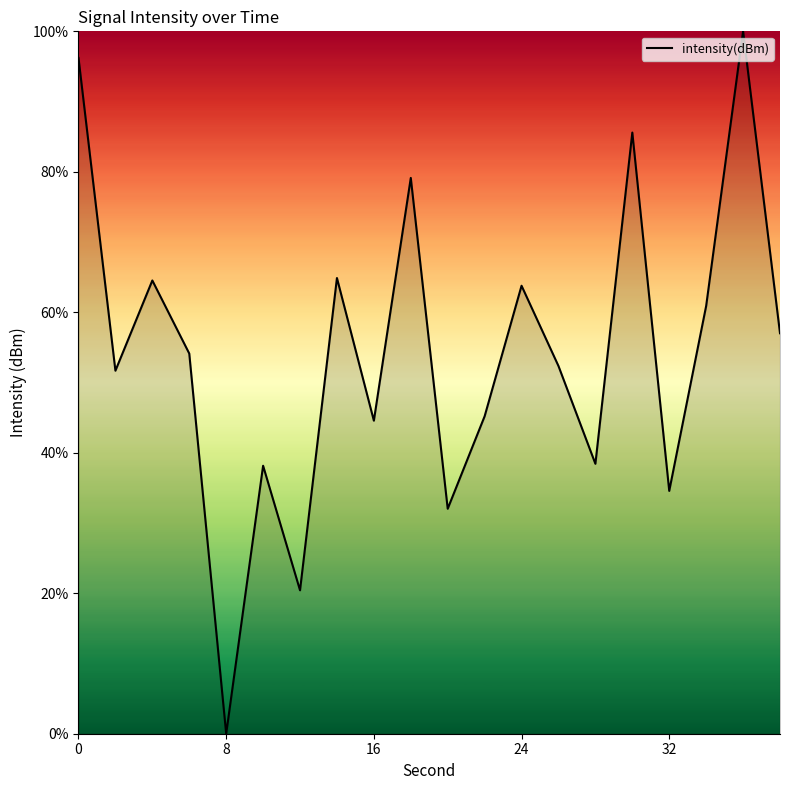

What is the maximum value shown in the chart?

100.0